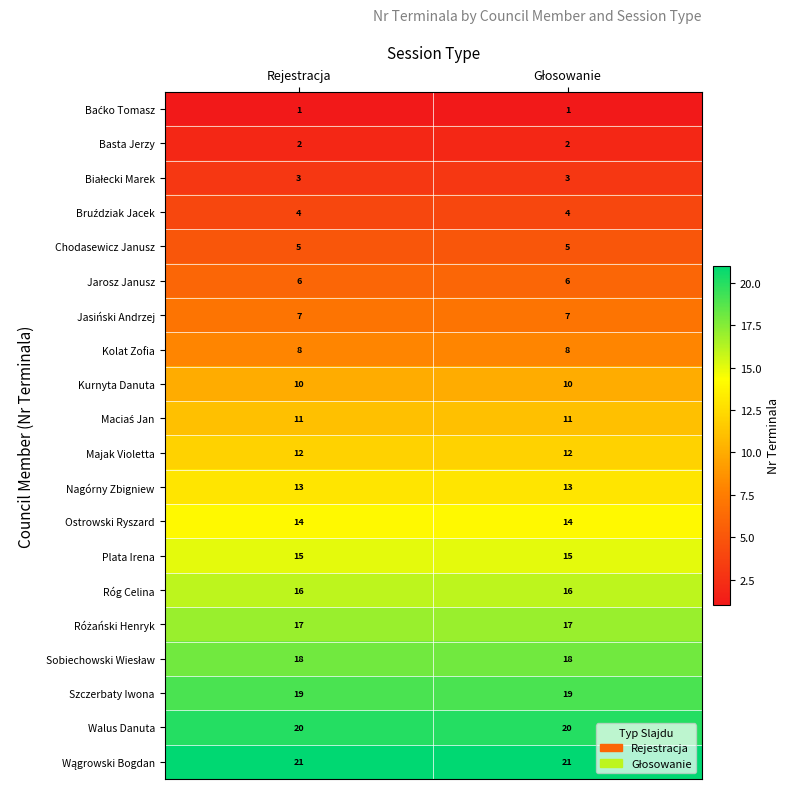

Is the value of Kolat Zofia at Rejestracja greater than the value of Szczerbaty Iwona at Rejestracja?

No